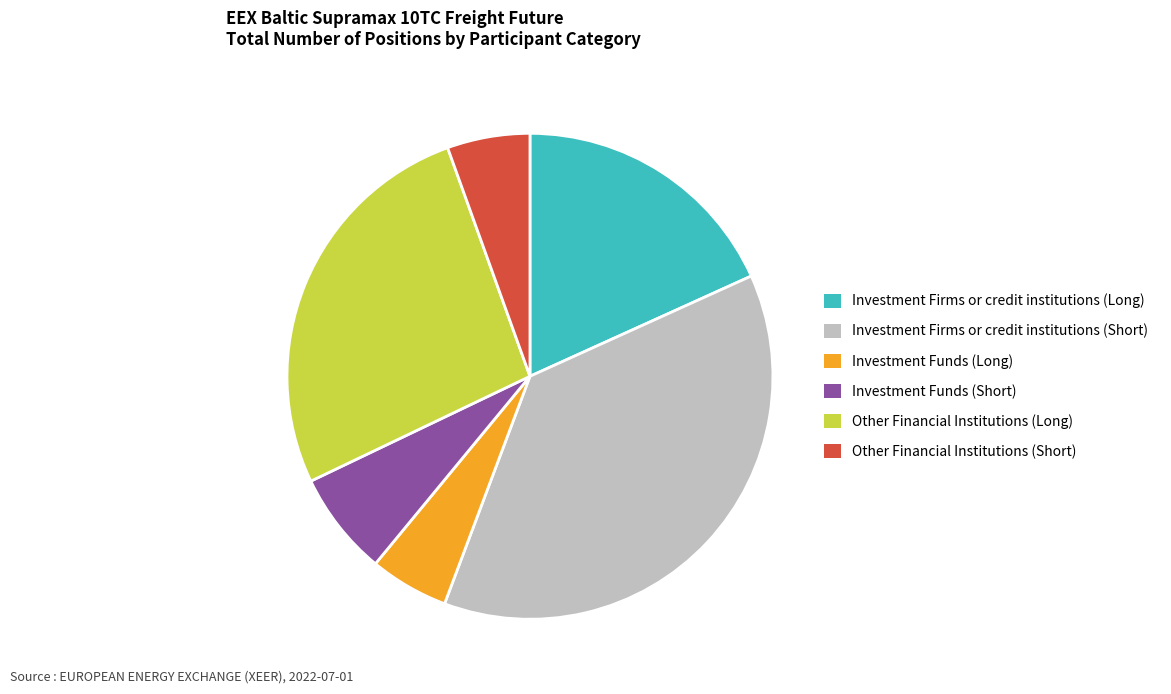

Approximately how many times larger is the value at Investment Firms or credit institutions (Short) compared to Investment Firms or credit institutions (Long)?

2.1